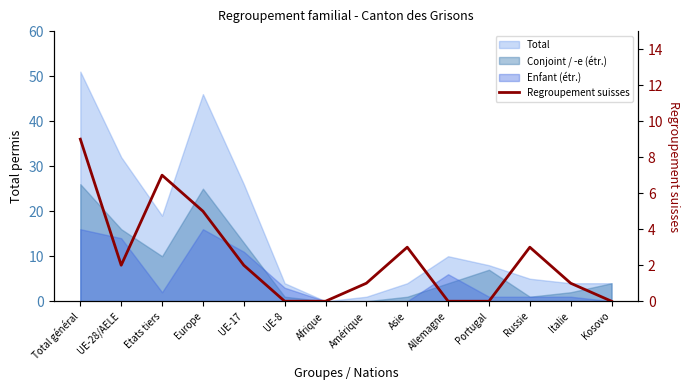

True or false: the data shows 1 at Russie.

False